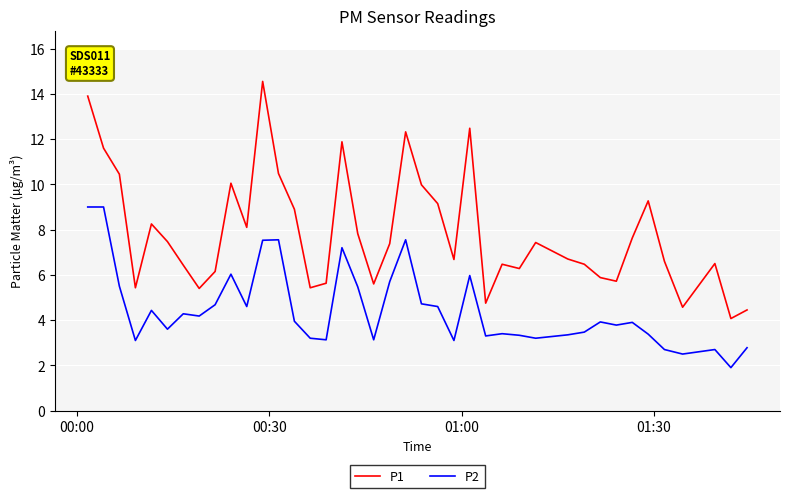

What is the difference between the maximum and minimum values in the P1 series?

10.5